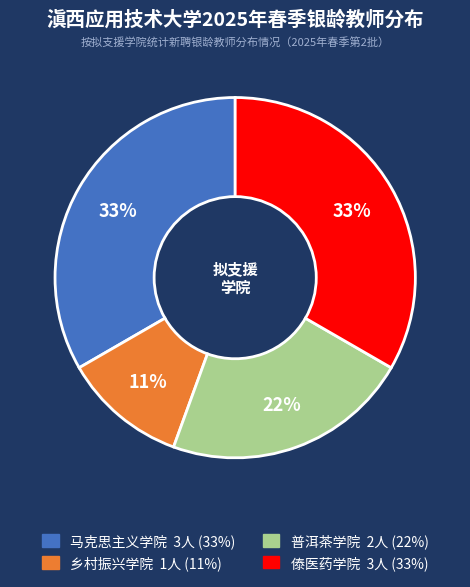

Is the sum of 普洱茶学院 and 马克思主义学院 greater than half?

Yes